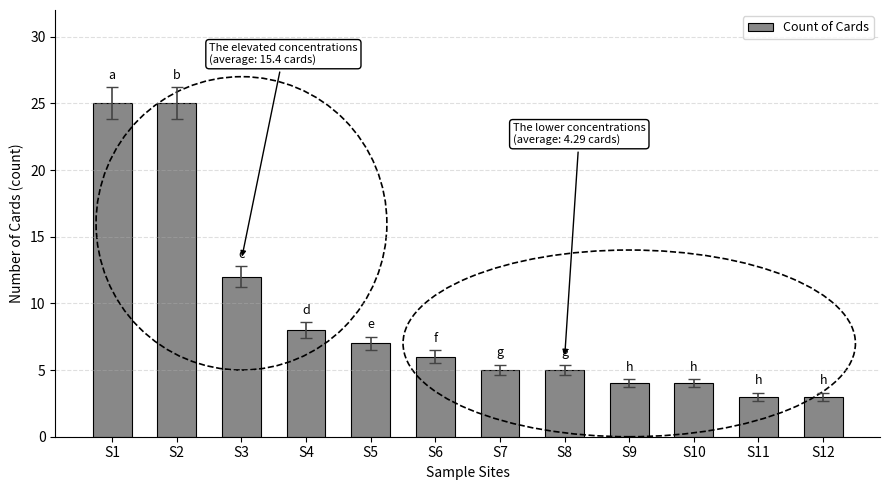

Are the bars grouped side by side (vs. stacked)?

No